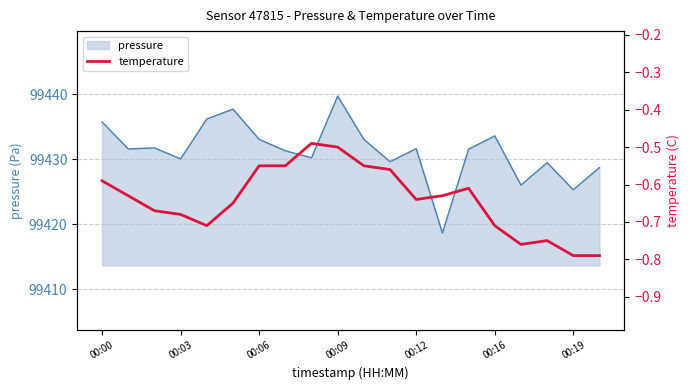

Is it true that pressure equals 99431.6 at 00:12?

True